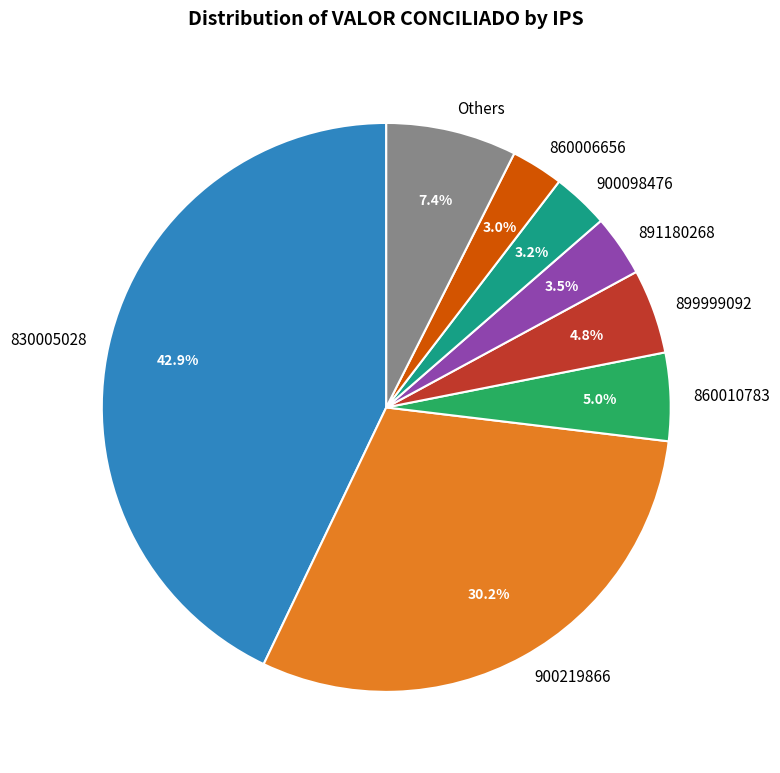

Does 900219866 account for over 50% of the chart?

No